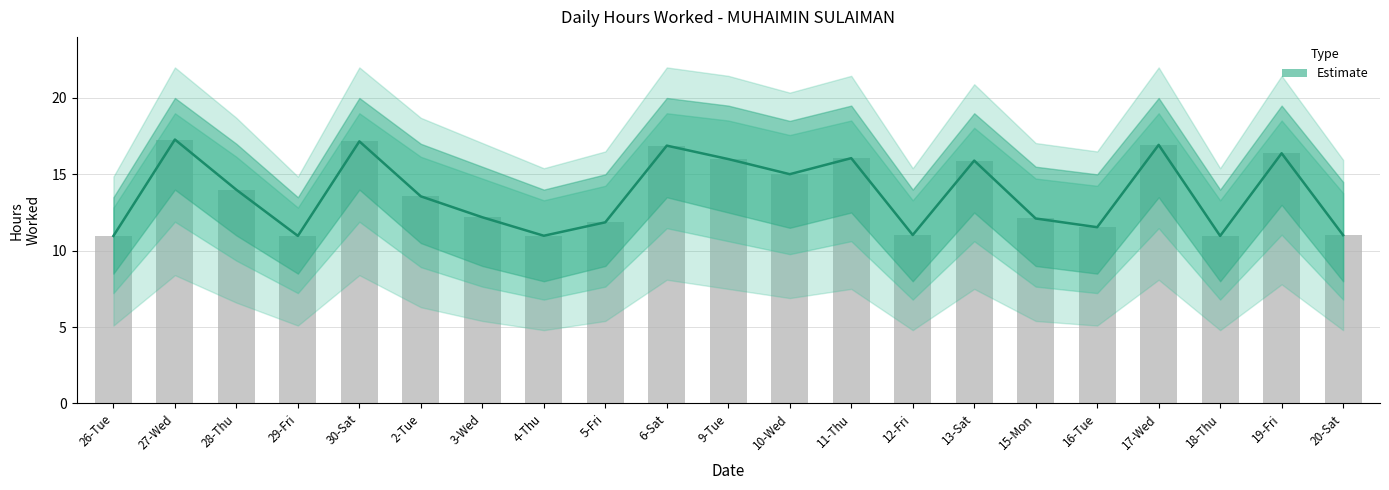

What is the value of the 7th bar from the left?

12.2